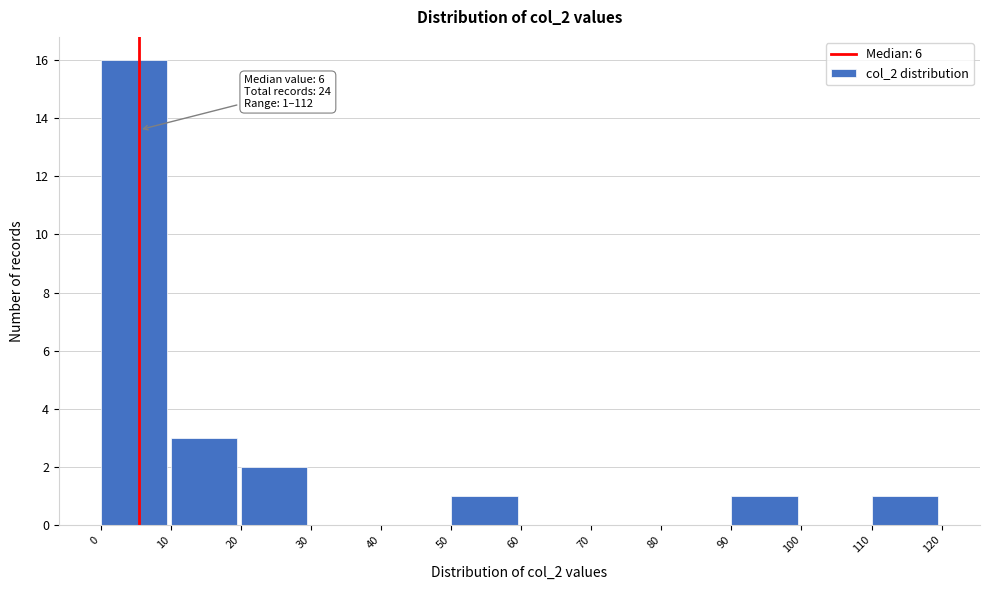

Which range on the x-axis has the tallest bar?

0 to 10